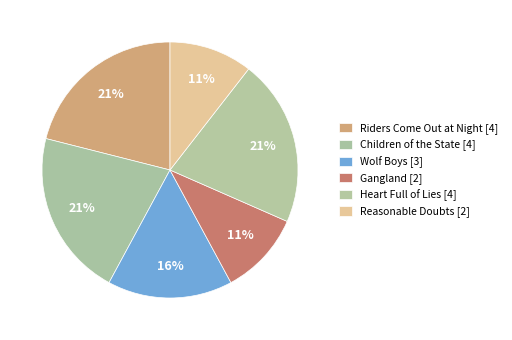

Count the number of slices in the pie.

6